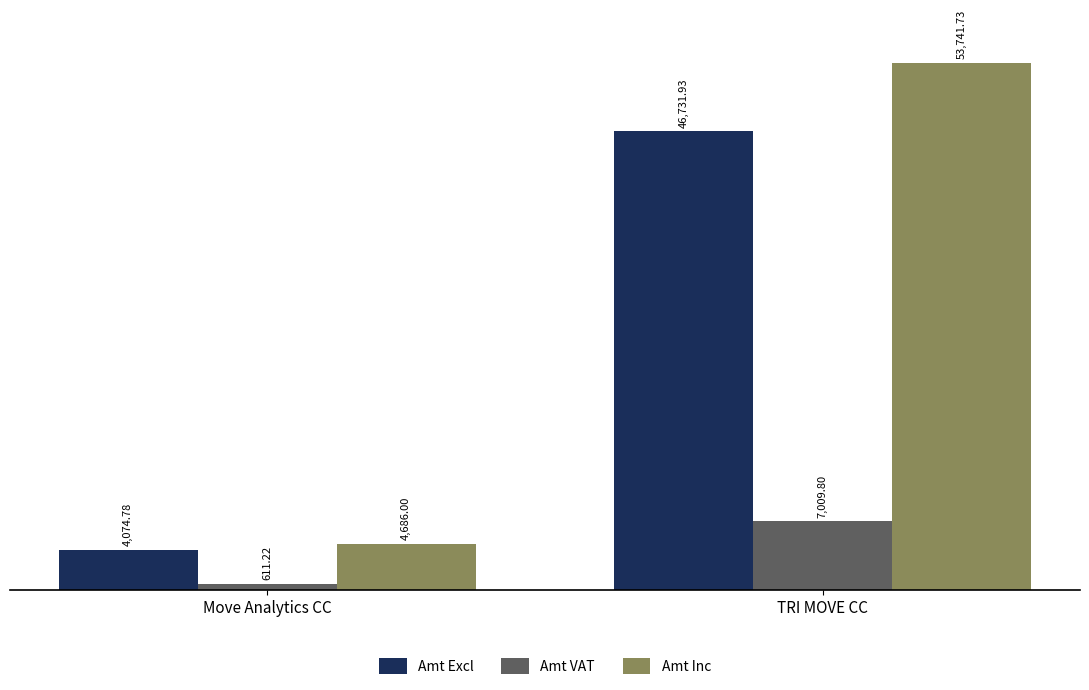

Reading left to right, what are all the values shown in this chart?

Amt Excl: Move Analytics CC=4074.8	TRI MOVE CC=46731.9
Amt VAT: Move Analytics CC=611.2	TRI MOVE CC=7009.8
Amt Inc: Move Analytics CC=4686.0	TRI MOVE CC=53741.7